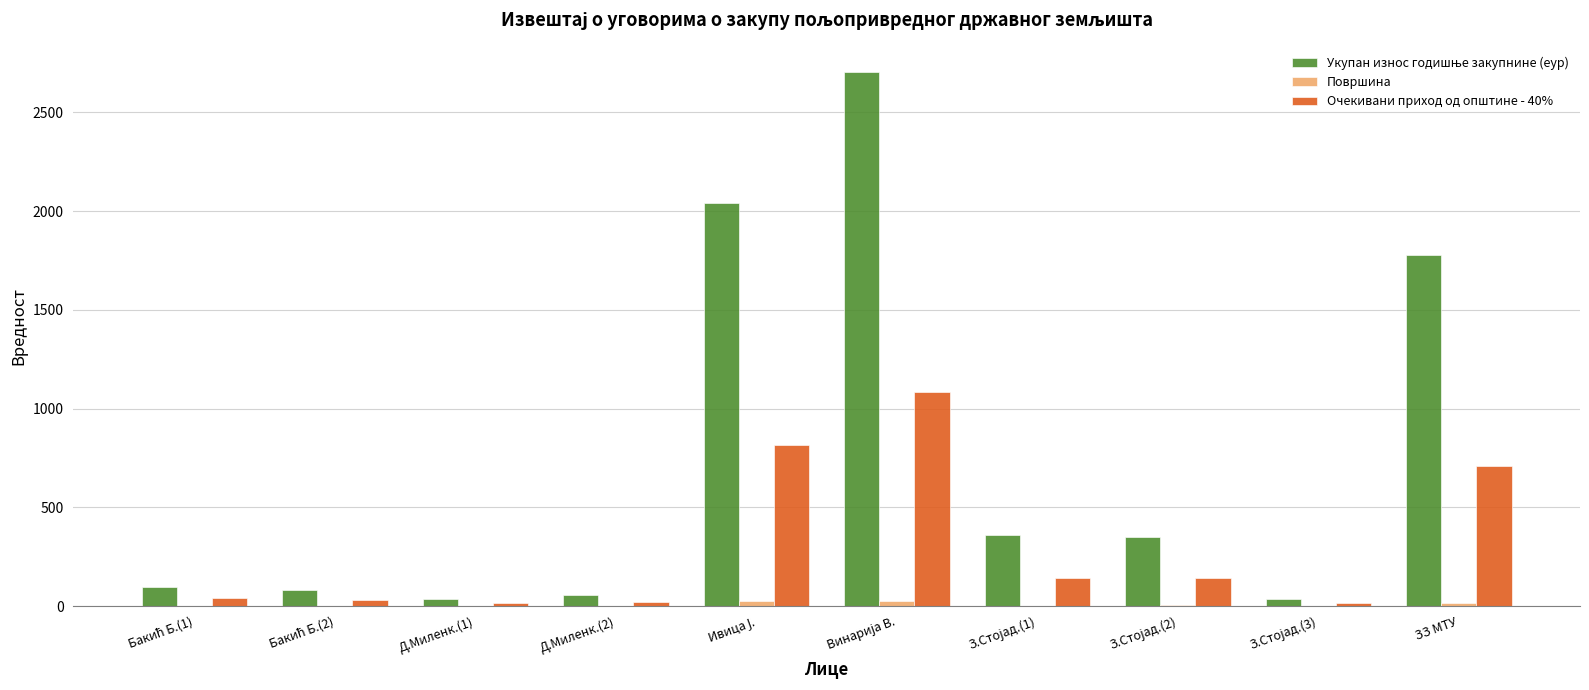

How many data points in Очекивани приход од општине - 40% are above 139?

5